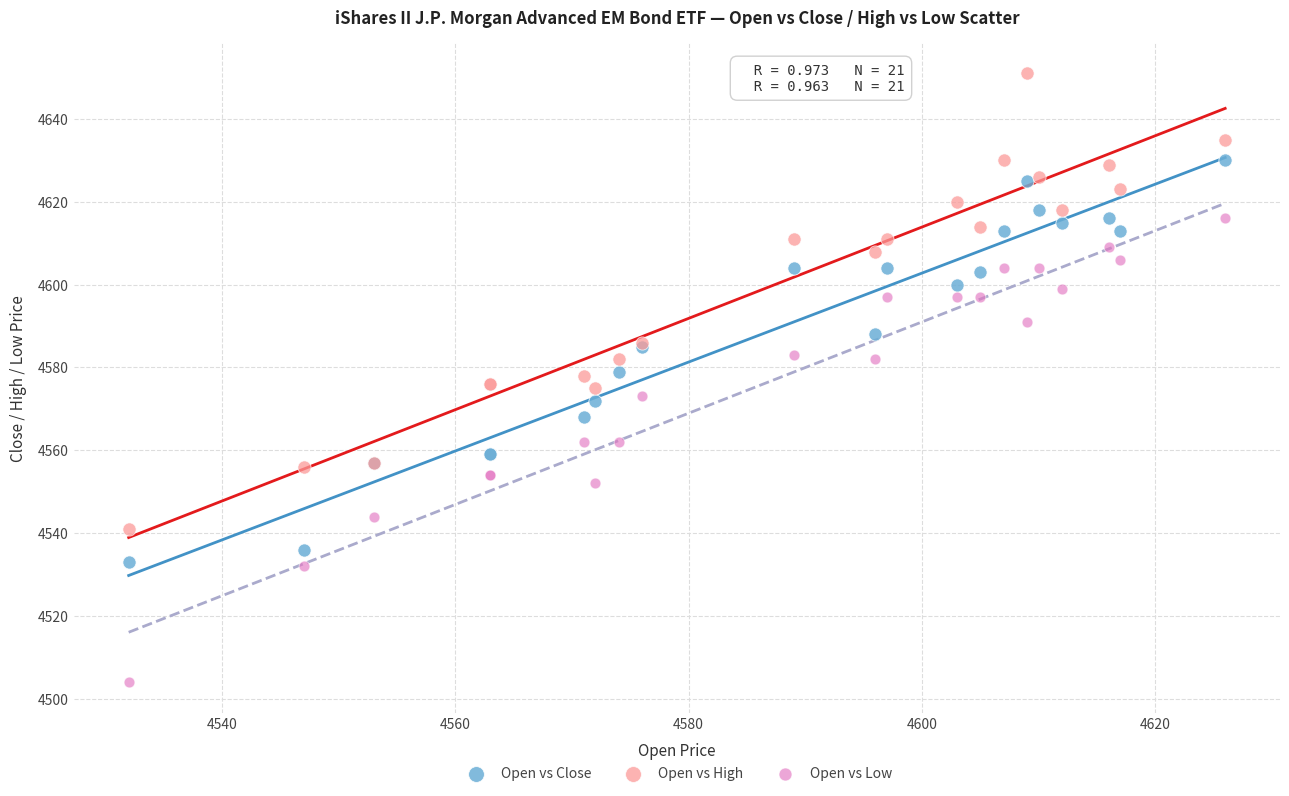

Which series contains the highest Y value?

Open vs High